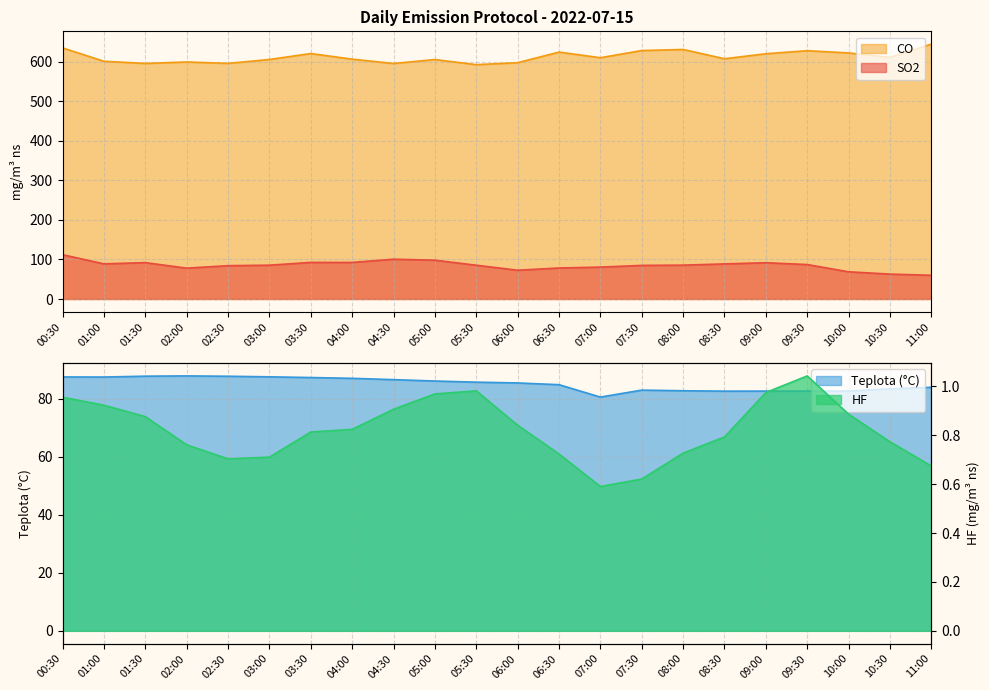

What is the value of the CO point at the 9th from the left?

595.7